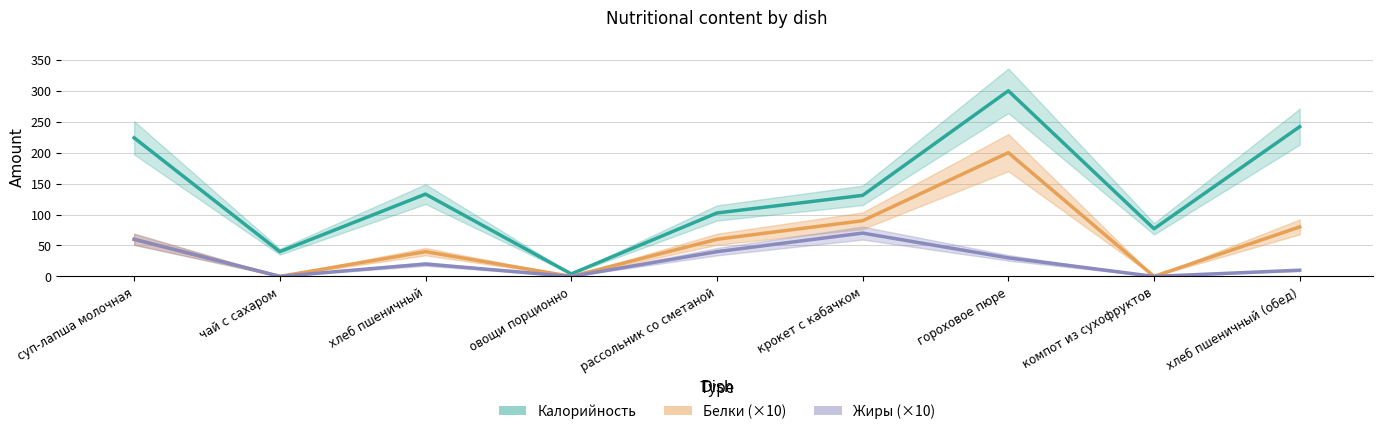

Which series has the largest total across all categories?

Калорийность